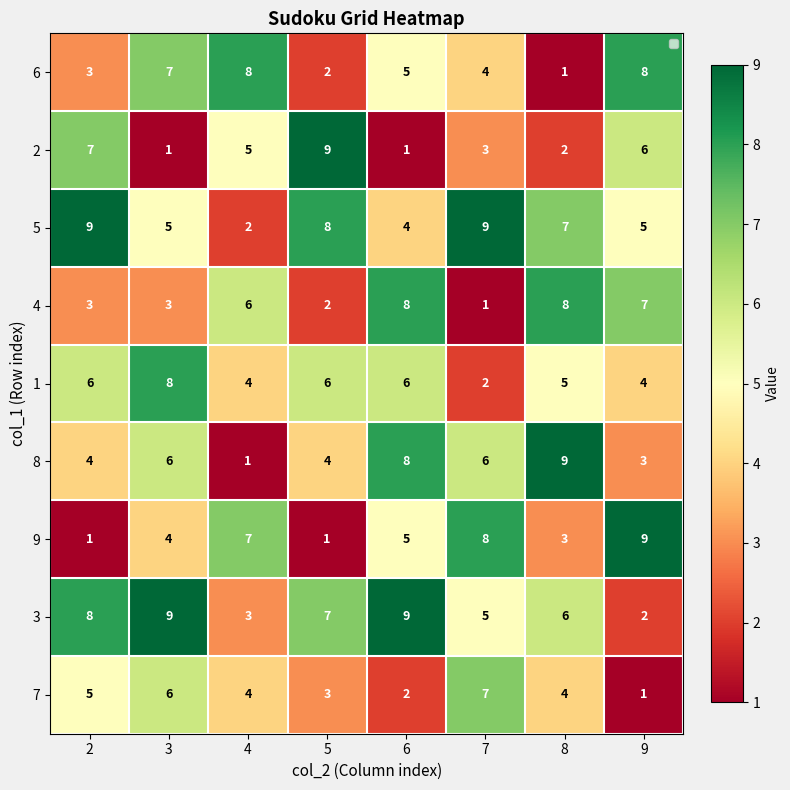

What is the difference between the highest and lowest values at 4?

7